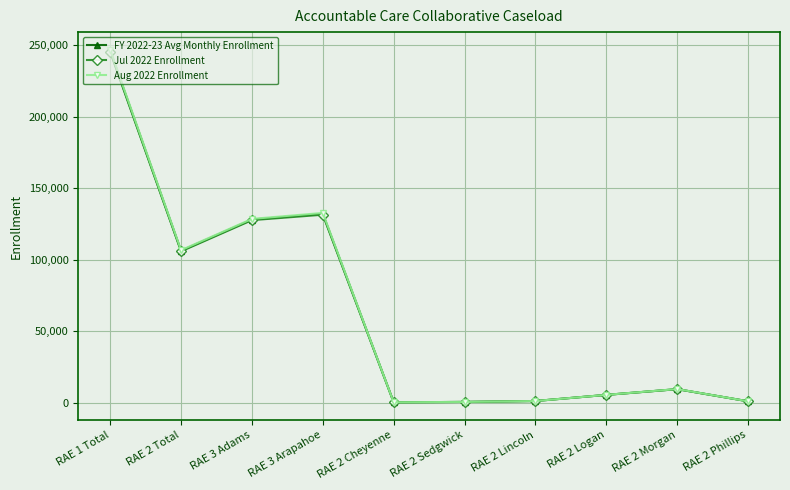

Is the value of Aug 2022 Enrollment at RAE 2 Total greater than the value of Jul 2022 Enrollment at RAE 2 Sedgwick?

Yes